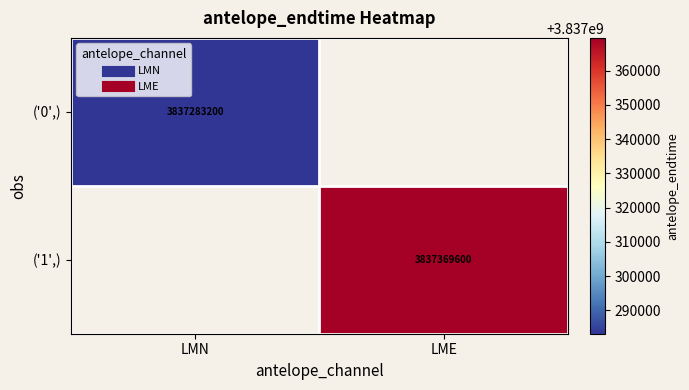

At how many categories does at least one series exceed 3837285912?

1